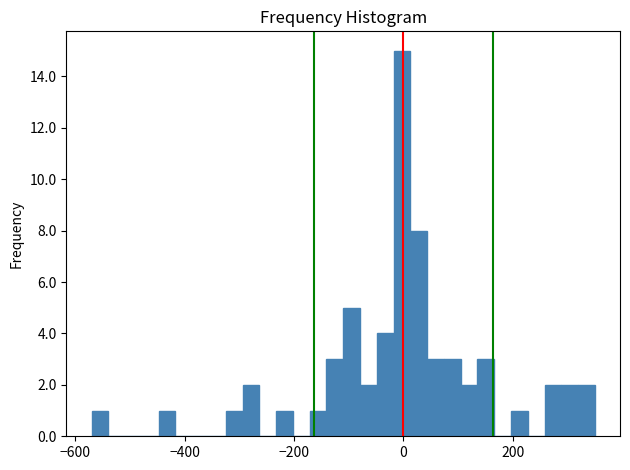

Read against the x-axis, roughly where is the centre of the tallest bar?

0